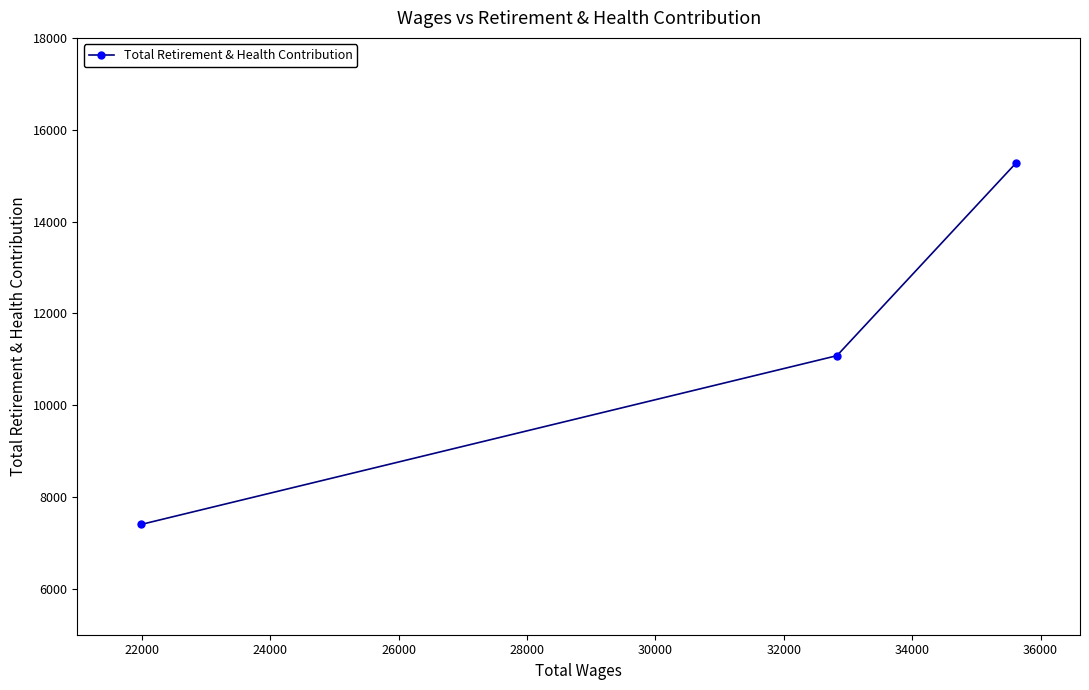

What is the value of the 3rd point from the left?

15269